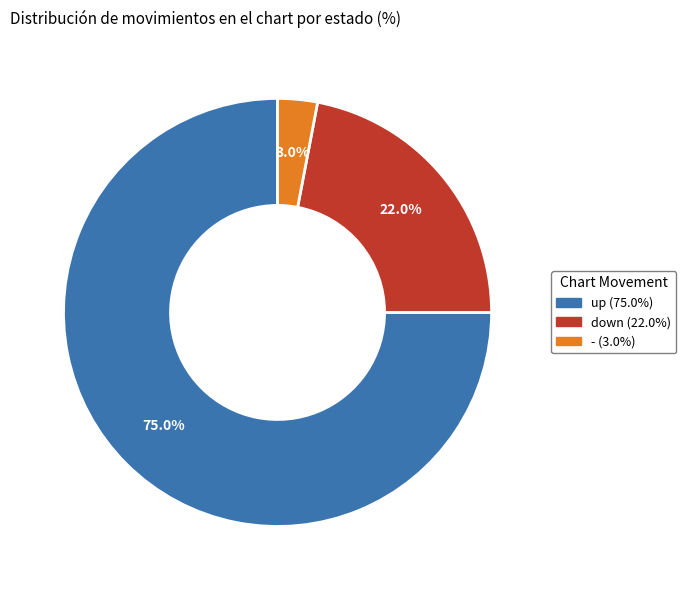

Approximately how many times larger is the value at - compared to down?

0.1